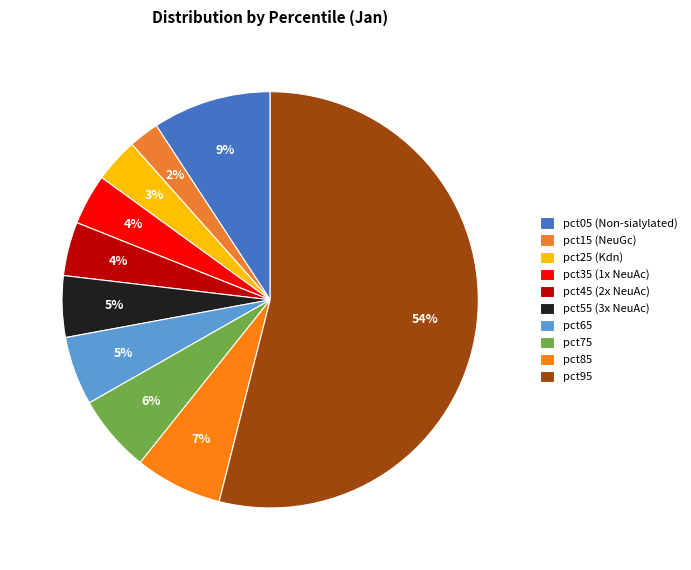

To the nearest percent, what is the combined percentage of pct75 and pct85?

13%